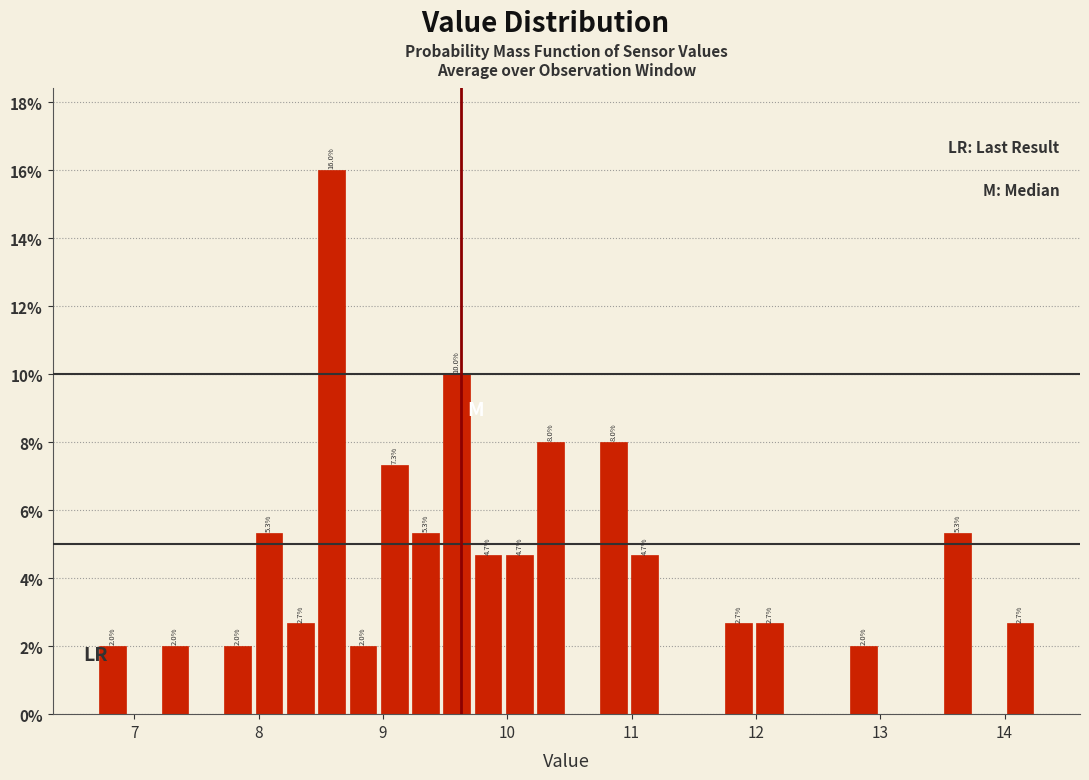

Read against the x-axis, roughly where is the centre of the tallest bar?

8.6